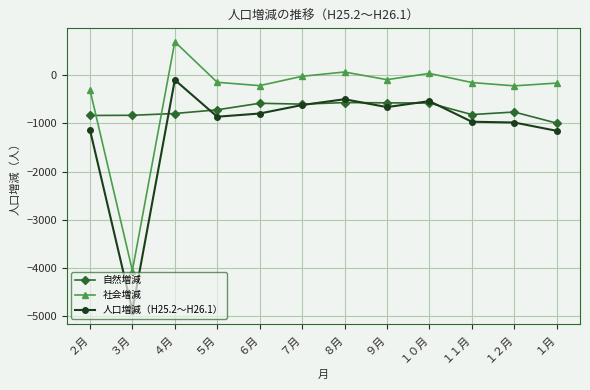

The value of 人口増減（H25.2～H26.1） at １２月 is -316. True or false?

False